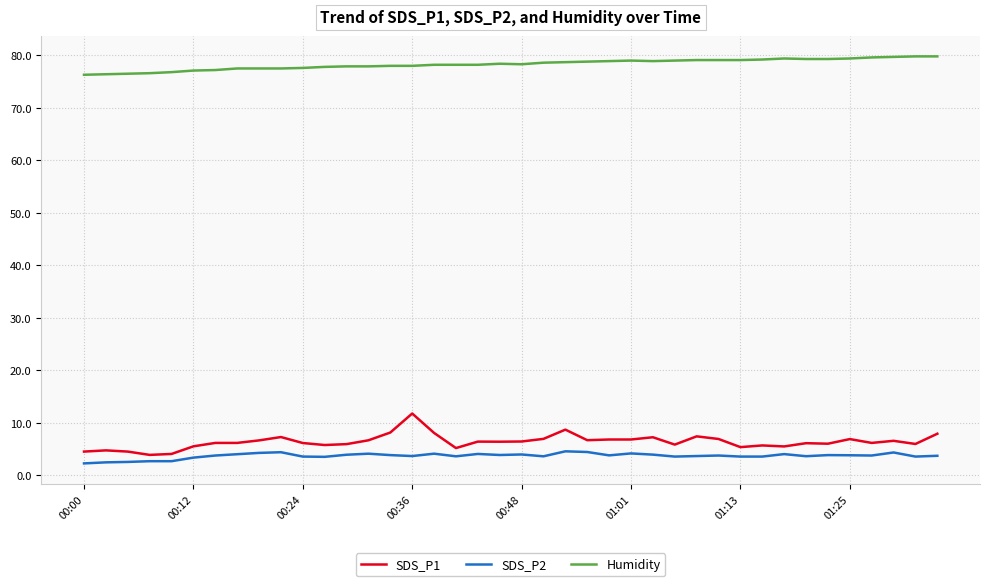

True or false: Humidity and SDS_P2 intersect in this chart.

False